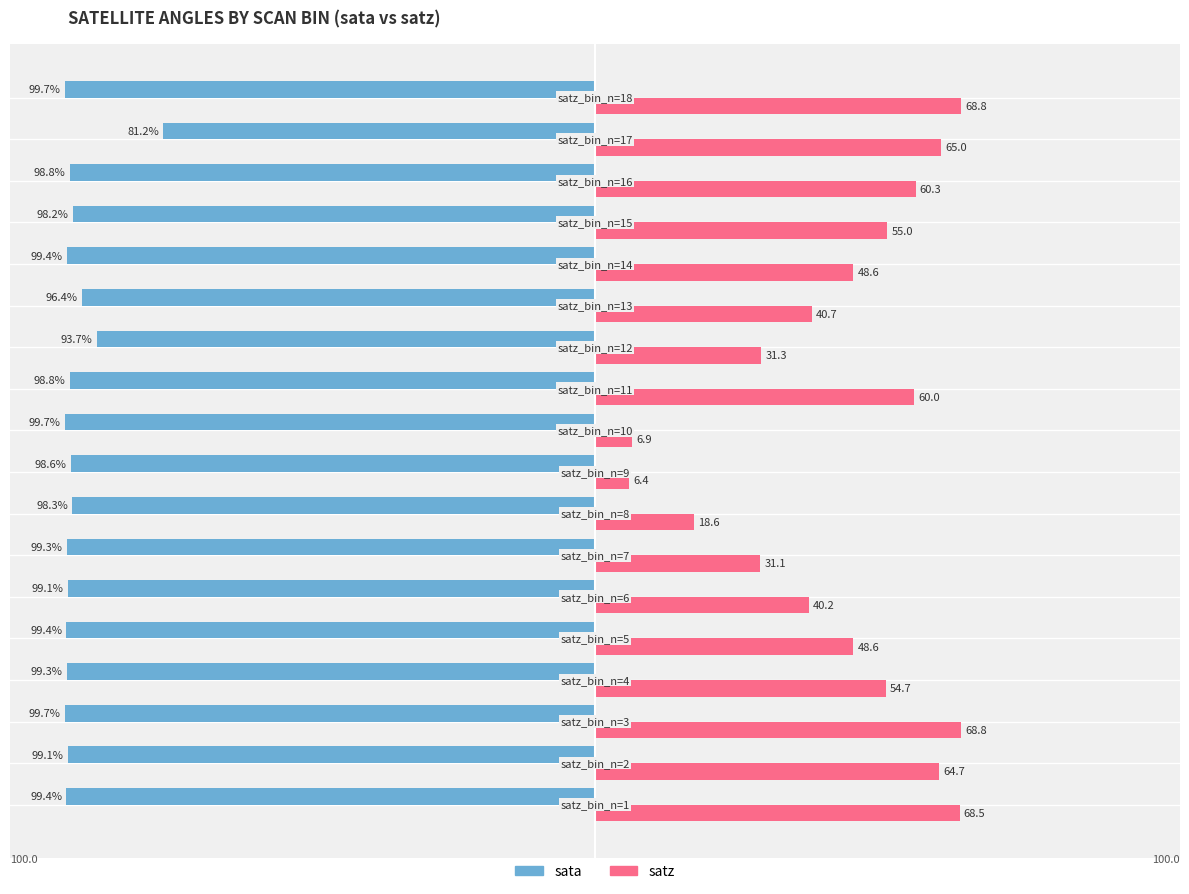

What is the minimum value shown in the chart?

-99.7